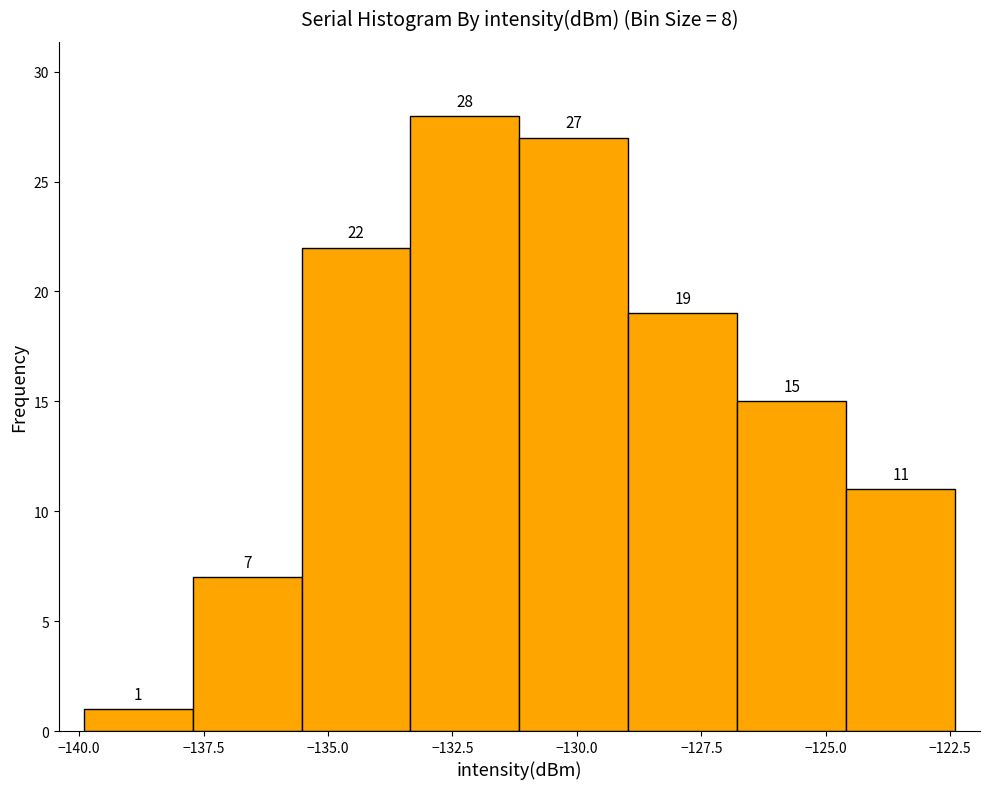

Reading left to right, list every bar in this chart as the range it spans on the x-axis followed by its height. The bar edges are not printed on the chart, so give them approximately, as read against the axis.

-140.0 to -137.5: 1
-137.5 to -135.5: 7
-135.5 to -133.5: 22
-133.5 to -131.0: 28
-131.0 to -129.0: 27
-129.0 to -127.0: 19
-127.0 to -124.5: 15
-124.5 to -122.5: 11